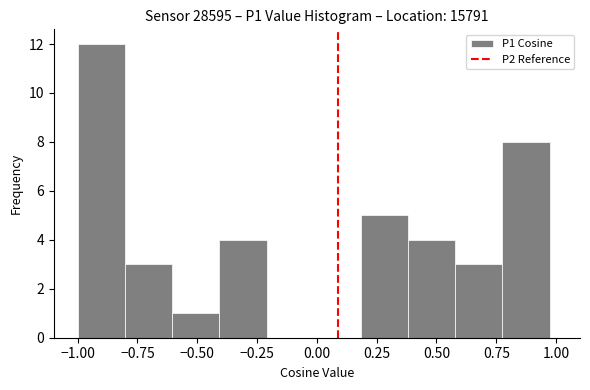

Read against the x-axis, roughly where is the centre of the tallest bar?

-0.90